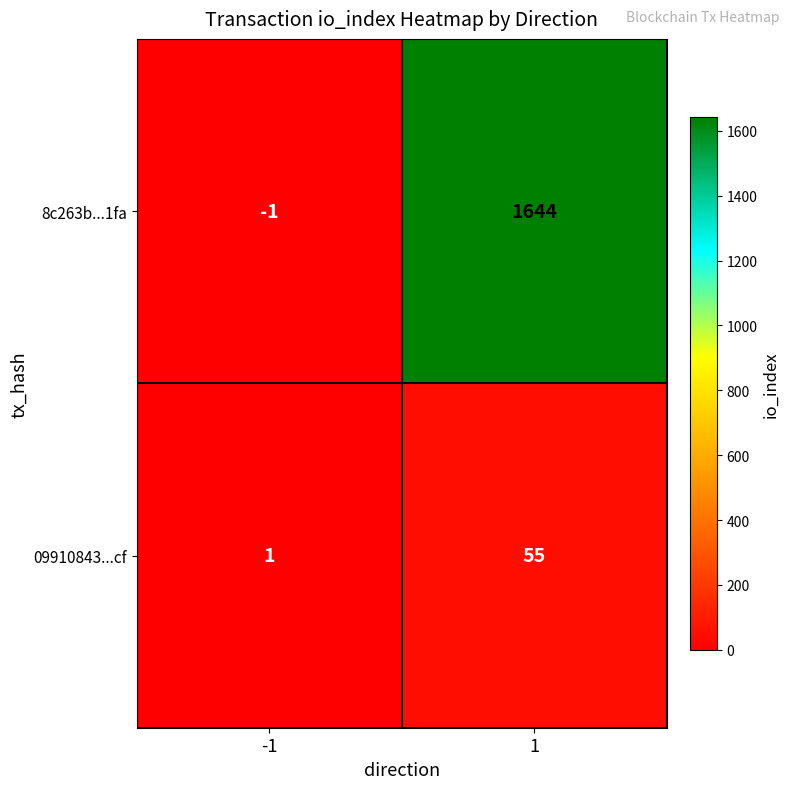

How many categories are shown in the chart?

2